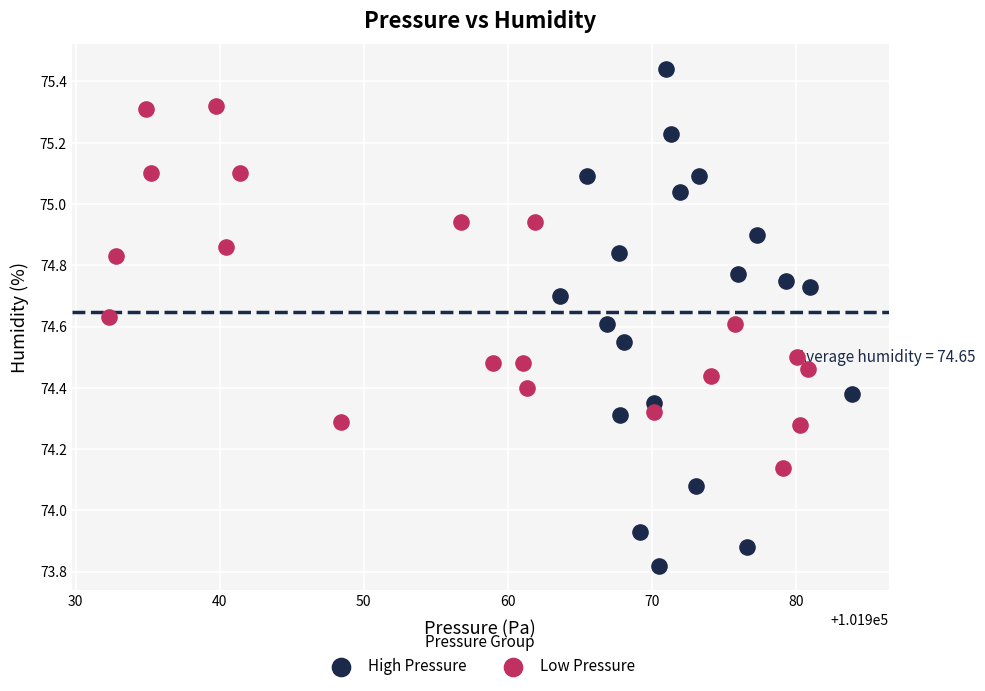

What are all the series names shown in the legend?

High Pressure, Low Pressure